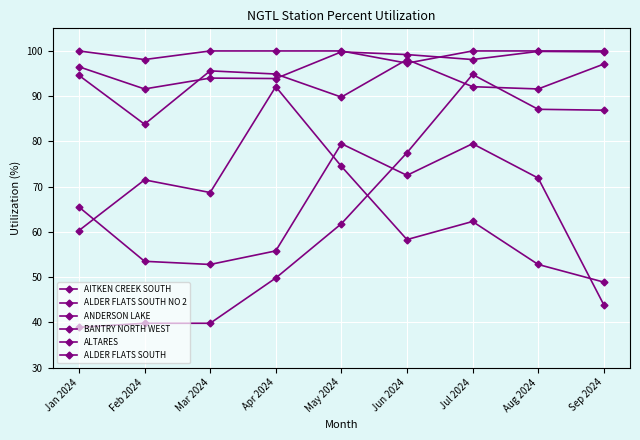

Reading left to right, what are all the values shown in this chart?

AITKEN CREEK SOUTH: 100.0	98.1	100.0	100.0	100.0	97.3	100.0	100.0	100.0
ALDER FLATS SOUTH NO 2: 60.3	71.5	68.7	92.1	74.5	58.3	62.3	52.8	48.9
ANDERSON LAKE: 94.6	83.8	95.6	94.9	89.8	98.1	92.1	91.6	97.1
BANTRY NORTH WEST: 96.5	91.6	94.0	93.9	99.8	99.2	98.1	99.9	99.8
ALTARES: 38.9	39.8	39.8	49.8	61.8	77.5	94.8	87.1	86.9
ALDER FLATS SOUTH: 65.5	53.5	52.8	55.8	79.5	72.5	79.5	71.9	43.9